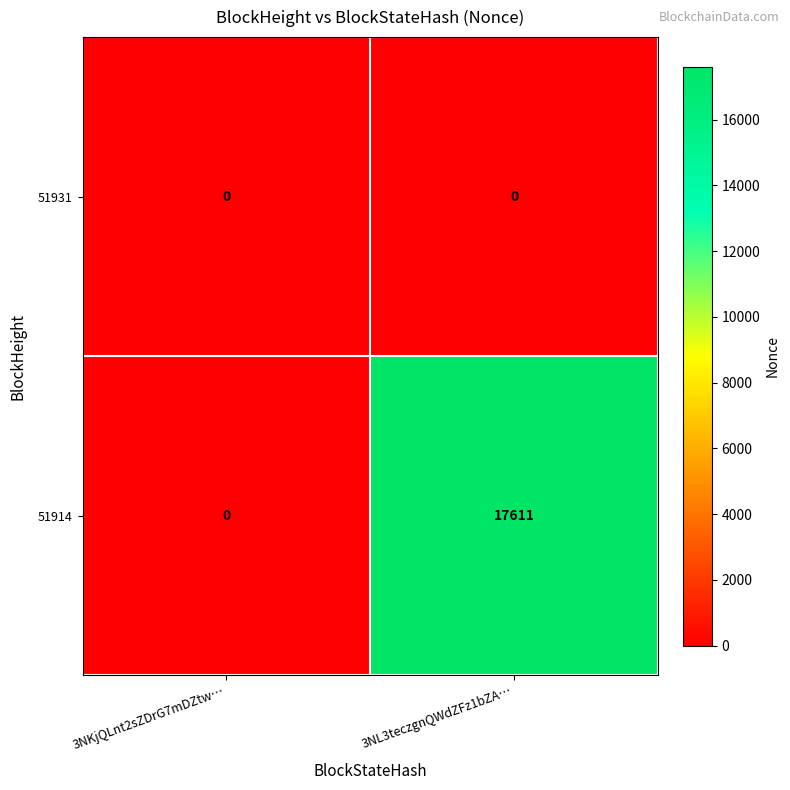

Where is 51914 nearest to the value 8805?

3NKjQLnt2sZDrG7mDZtw…